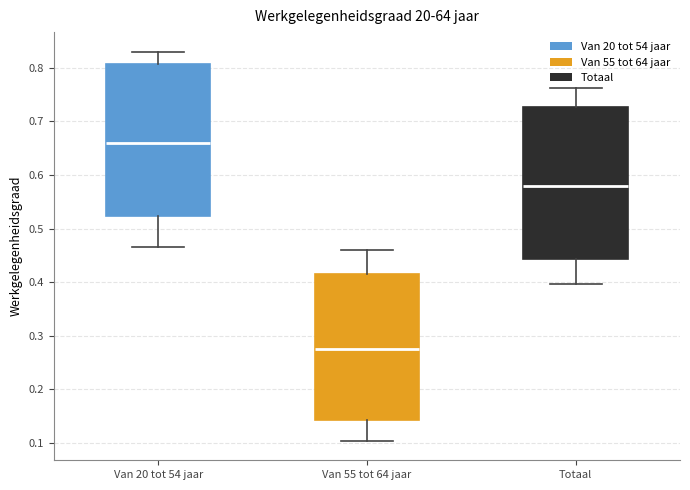

Where does the median line of the box for Totaal sit on the y-axis? The values are not printed on the chart, so give them approximately, as read against the axis.

0.58